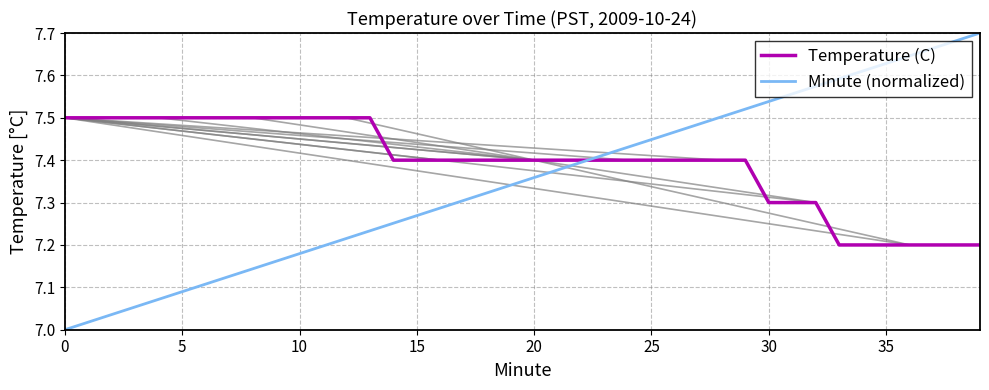

Rank the series by their maximum value, from lowest to highest.

Temperature (C), Minute (normalized)